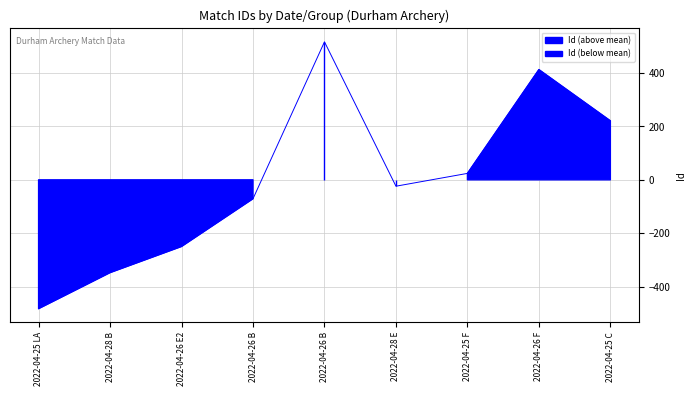

How many values are below zero?

5